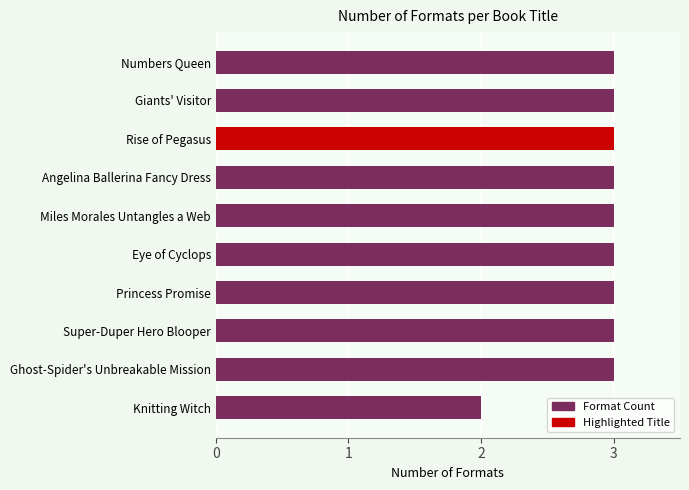

What value does the data have at Miles Morales Untangles a Web?

3